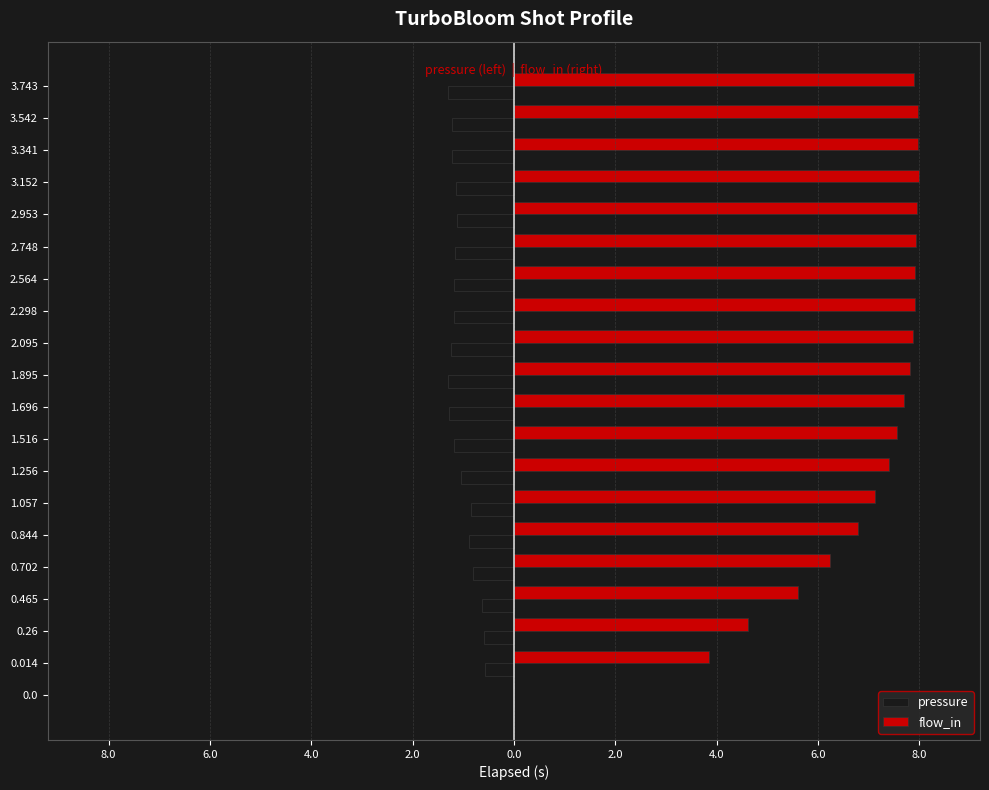

What are all the series names shown in the legend?

pressure, flow_in